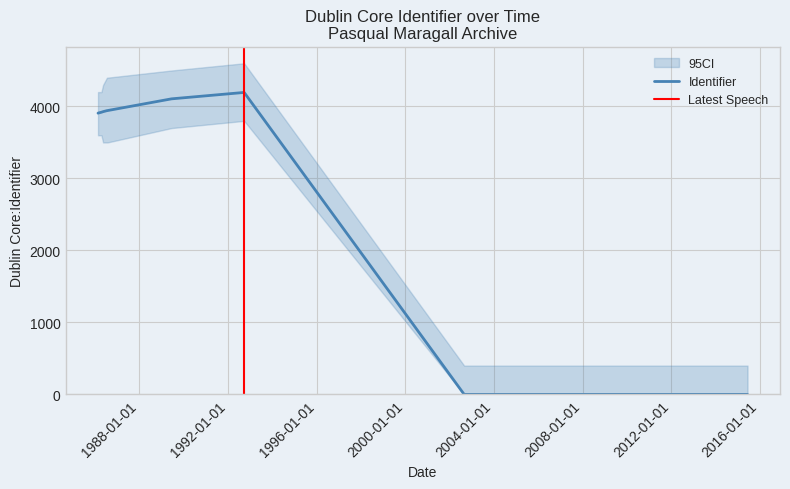

The chart shows a value of 4195 at 1992-09-23. True or false?

True